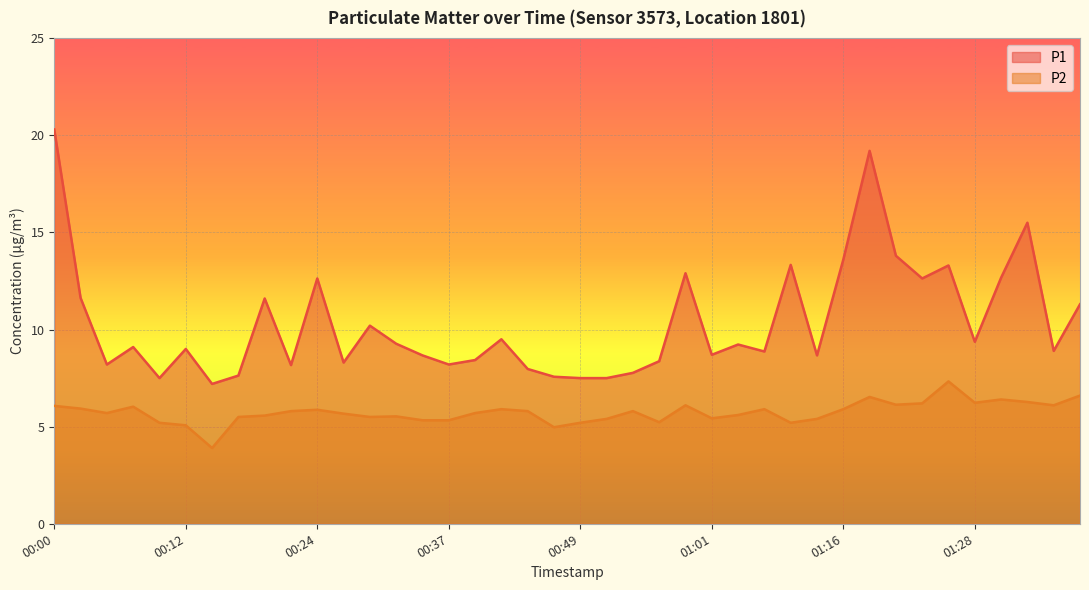

Between 00:10 and 00:07, which is larger?

00:07